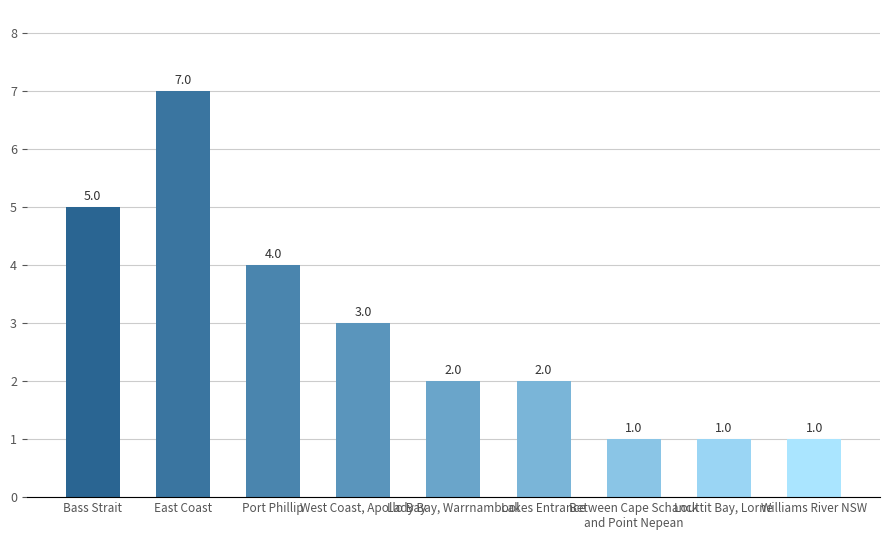

What is the label of the 9th bar from the right?

Bass Strait